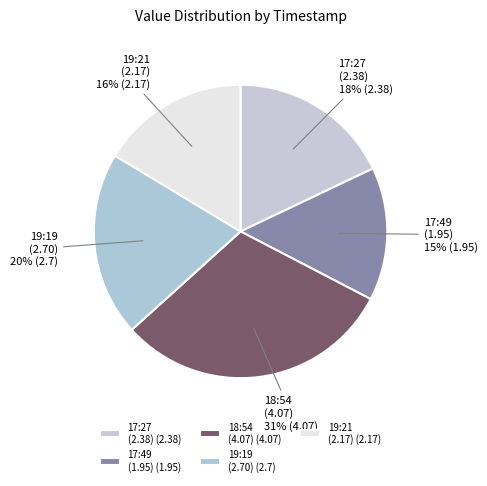

To the nearest percent, what is the average slice percentage?

20%